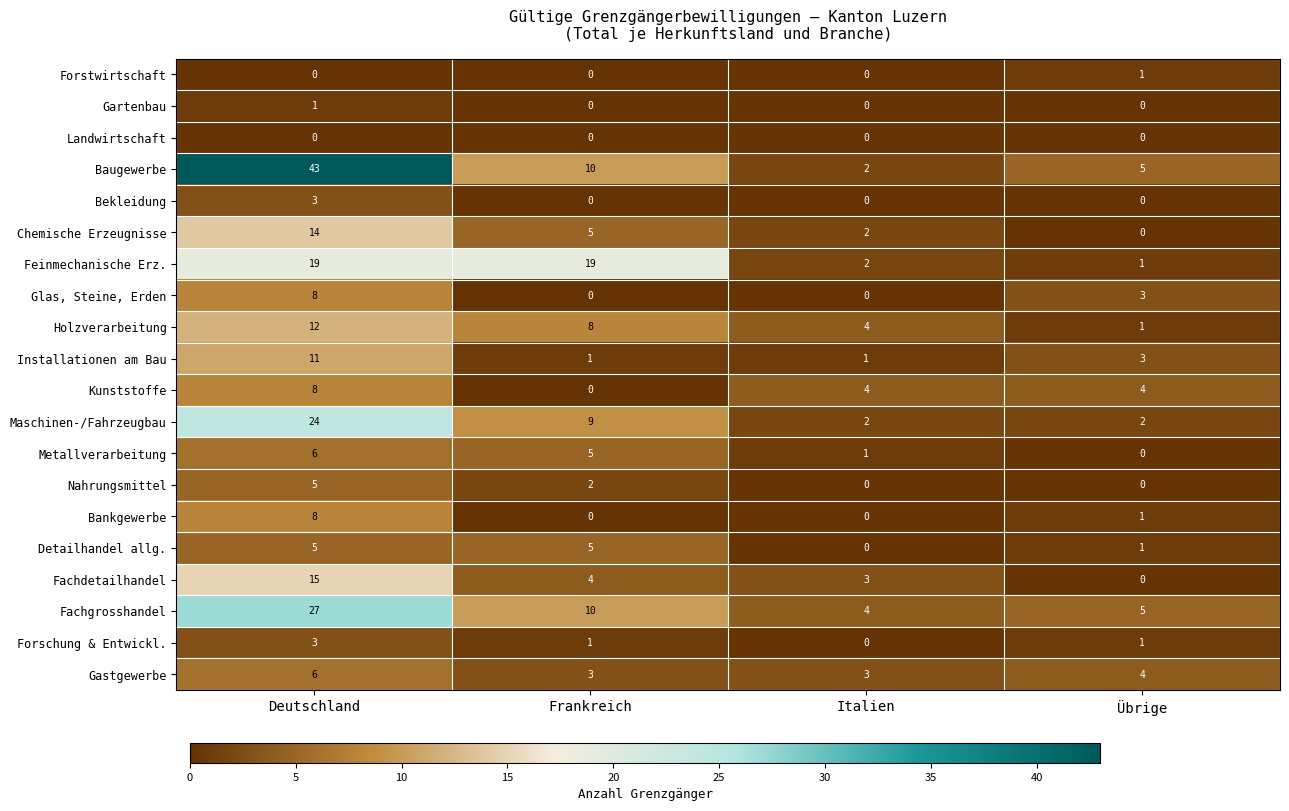

What is the average value of the Fachgrosshandel series?

12